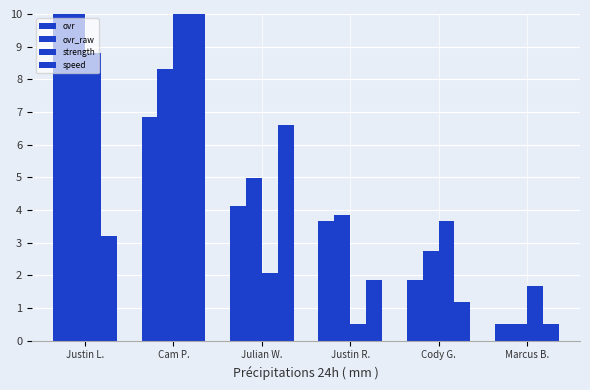

The ovr_raw series shows 14.6 at Justin L.. True or false?

False